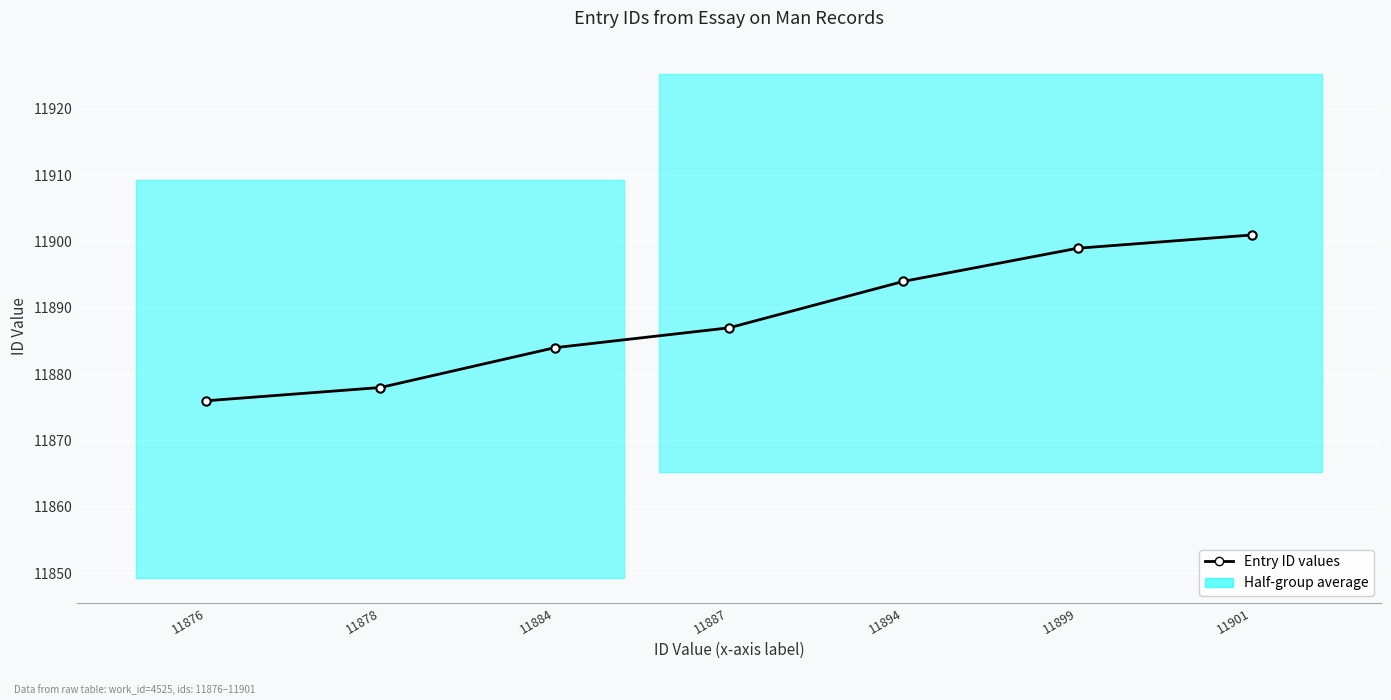

Which category has the lowest value across all series?

11876